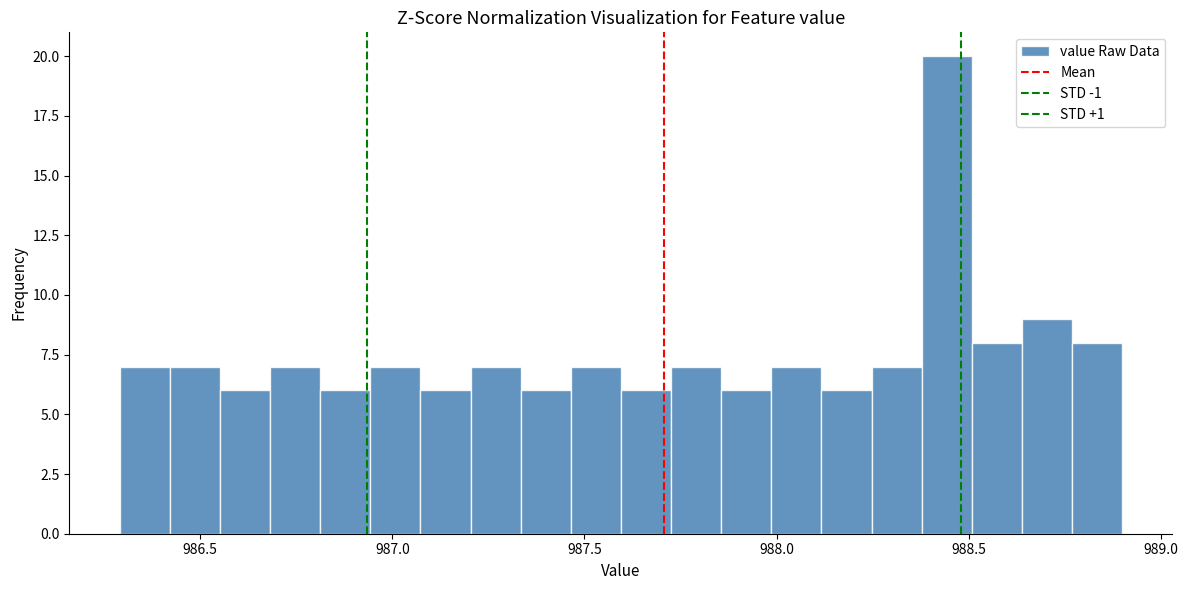

Read against the x-axis, roughly where is the centre of the tallest bar?

988.45